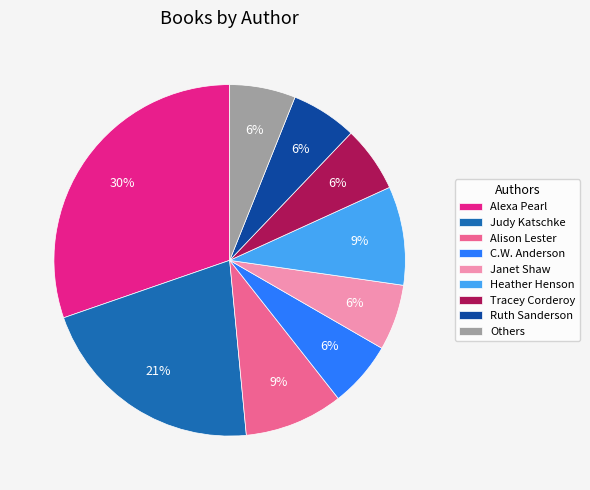

To the nearest percent, what portion does Tracey Corderoy represent?

6%